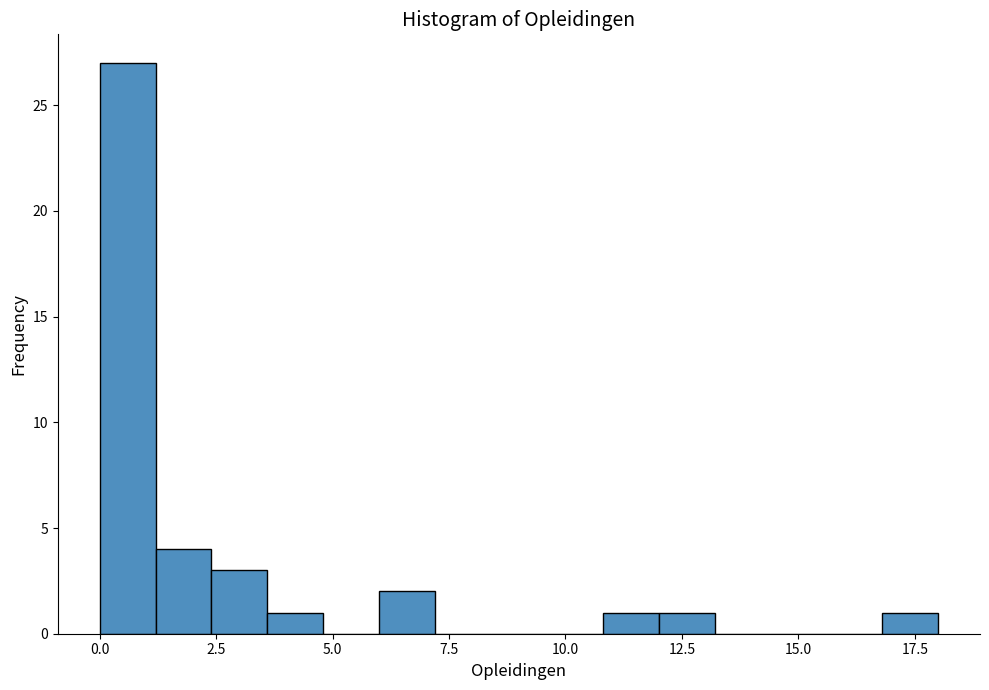

Around what value on the x-axis is the tallest bar? Give the approximate position of its centre, as read against the axis.

0.5